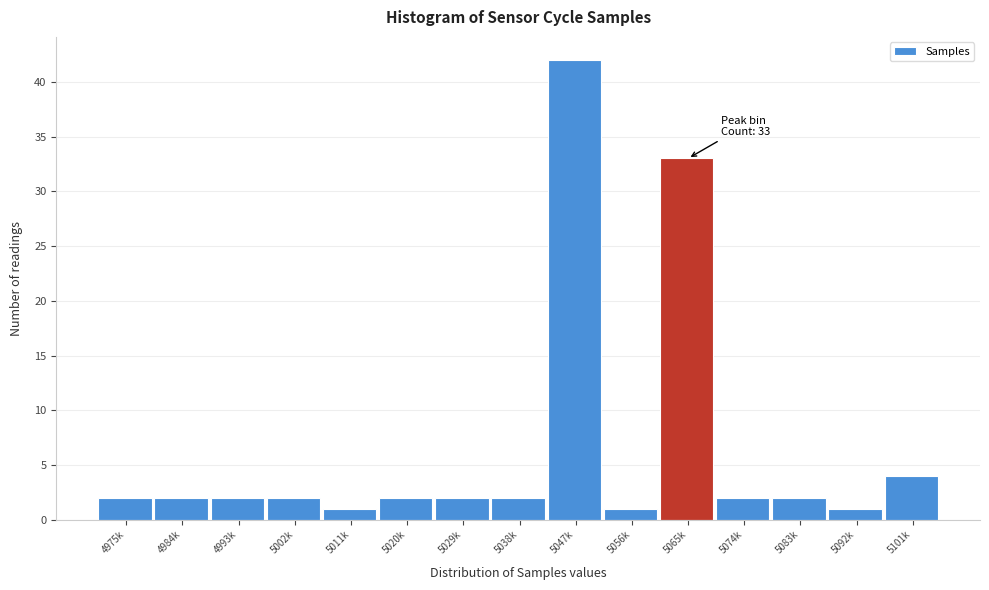

Reading left to right, what are all the values shown in this chart?

2	2	2	2	1	2	2	2	42	1	33	2	2	1	4